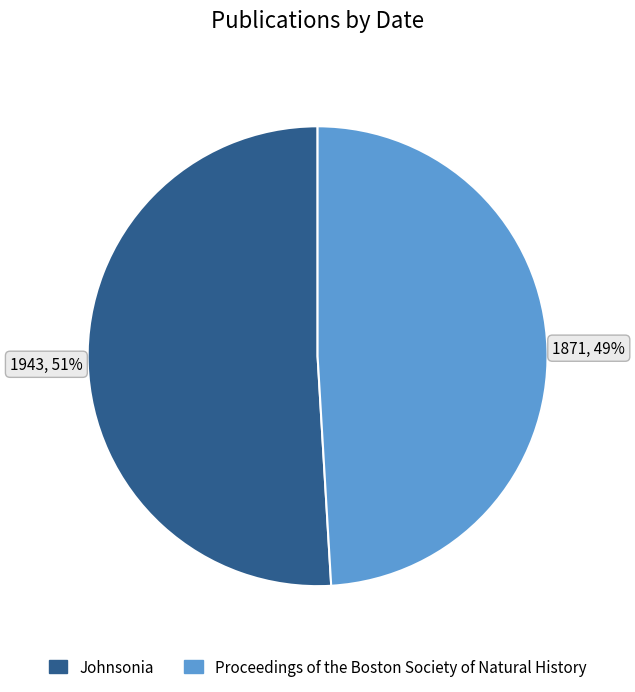

Do Proceedings of the Boston Society of Natural History and Johnsonia together represent more than half of the pie?

Yes